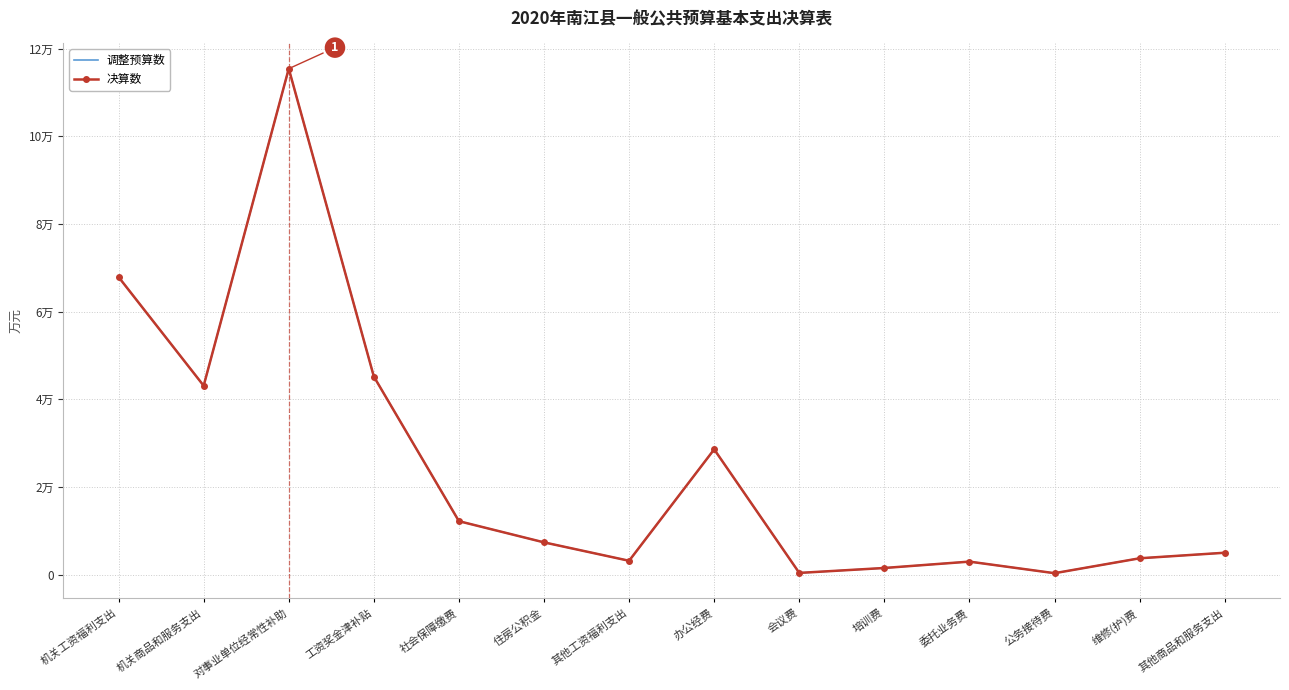

What is the label of the 7th point from the right?

办公经费